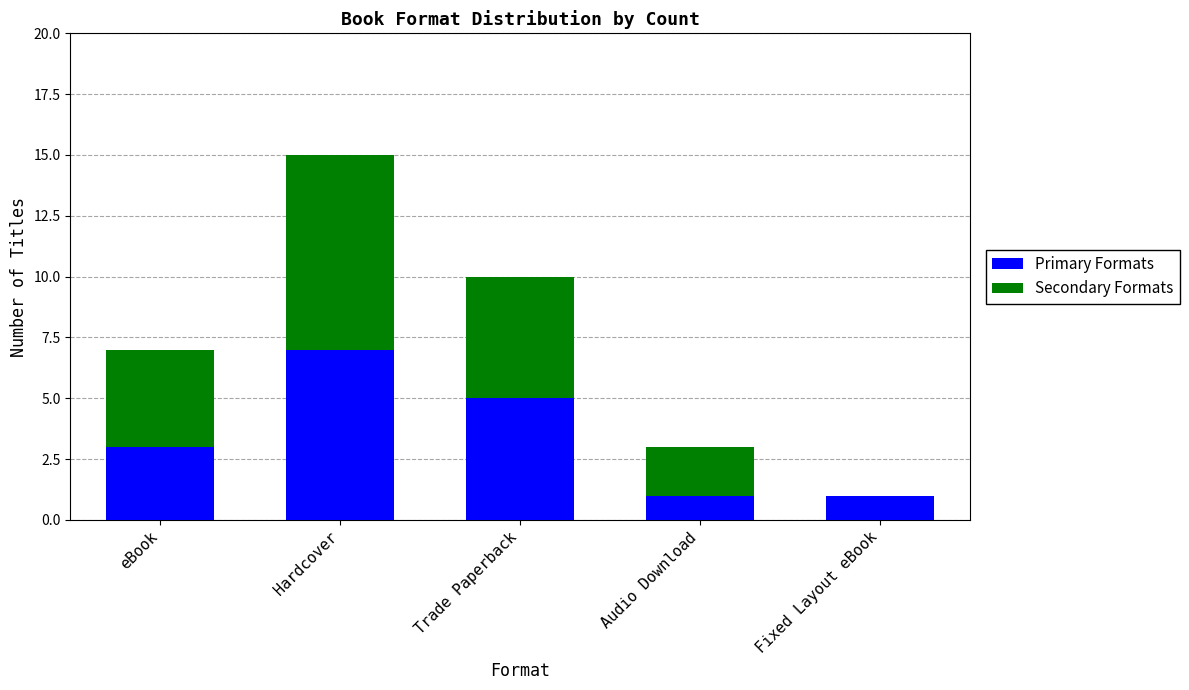

What is the maximum value for Primary Formats?

7